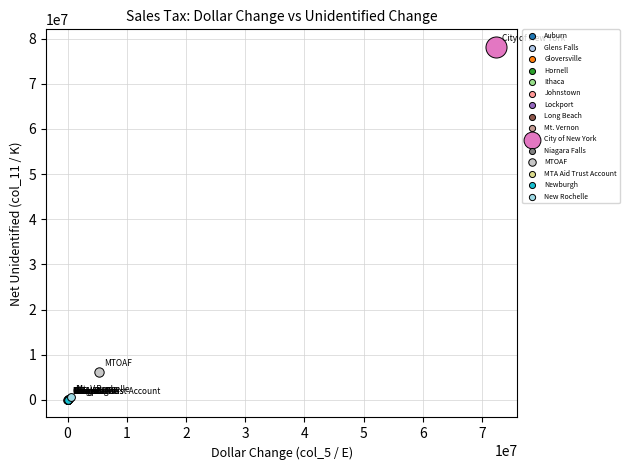

What are all the series names shown in the legend?

Auburn, Glens Falls, Gloversville, Hornell, Ithaca, Johnstown, Lockport, Long Beach, Mt. Vernon, City of New York, Niagara Falls, MTOAF, MTA Aid Trust Account, Newburgh, New Rochelle